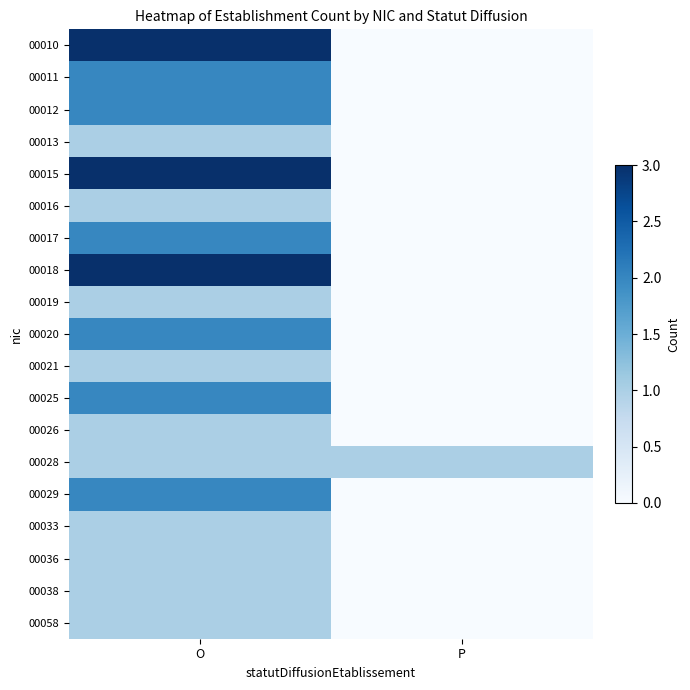

Which series has the largest range (max minus min)?

00010